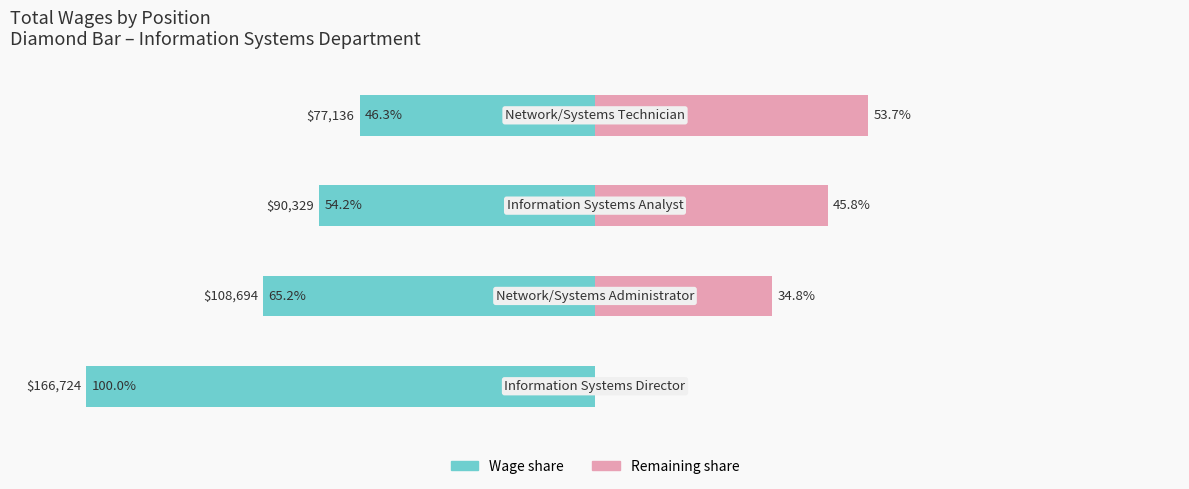

What is the difference between the Wage (% of max, left) values at 3 and 0?

53.7